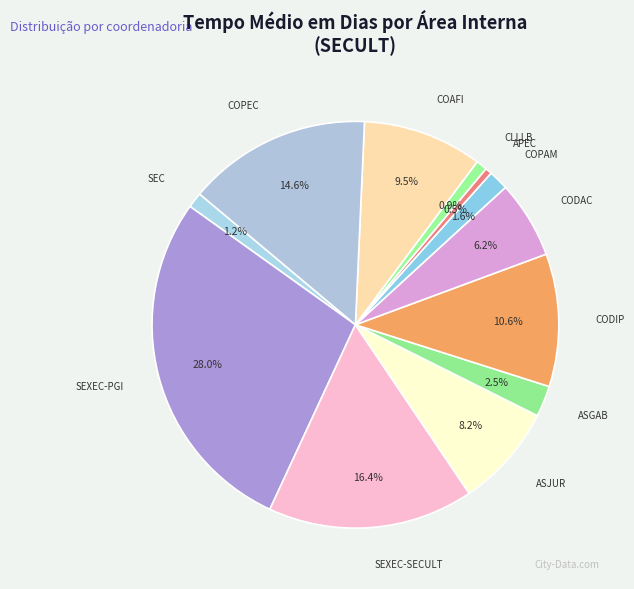

The CODAC slice represents 1% of the pie. True or false?

False